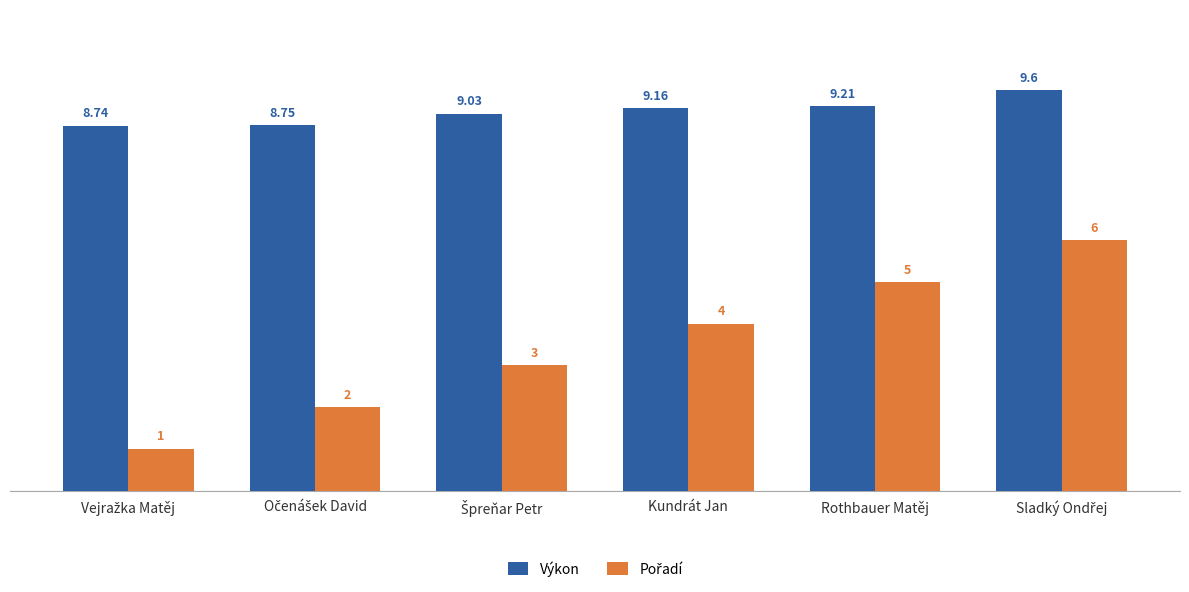

How many categories are shown in the chart?

6